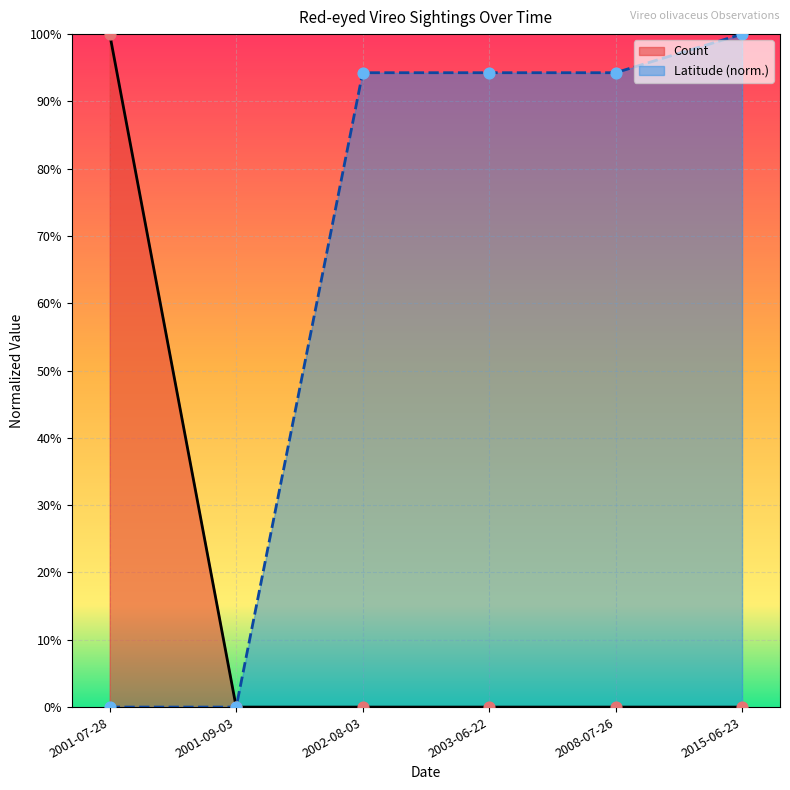

Which series has the largest Y range (max minus min)?

Count